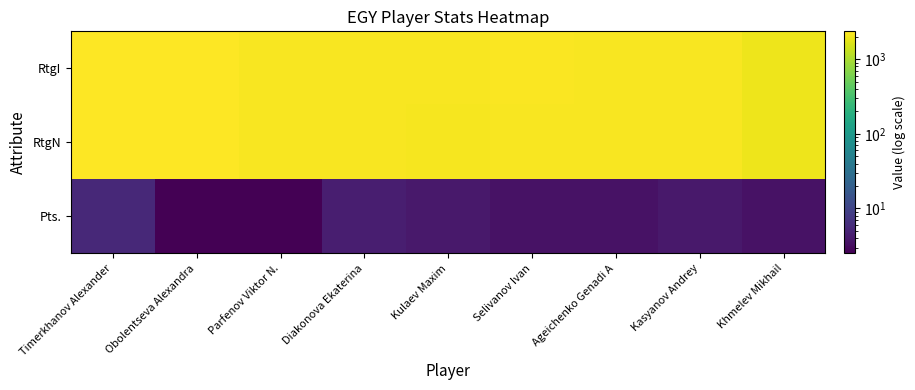

Which has a higher value, Diakonova Ekaterina or Kasyanov Andrey?

Kasyanov Andrey